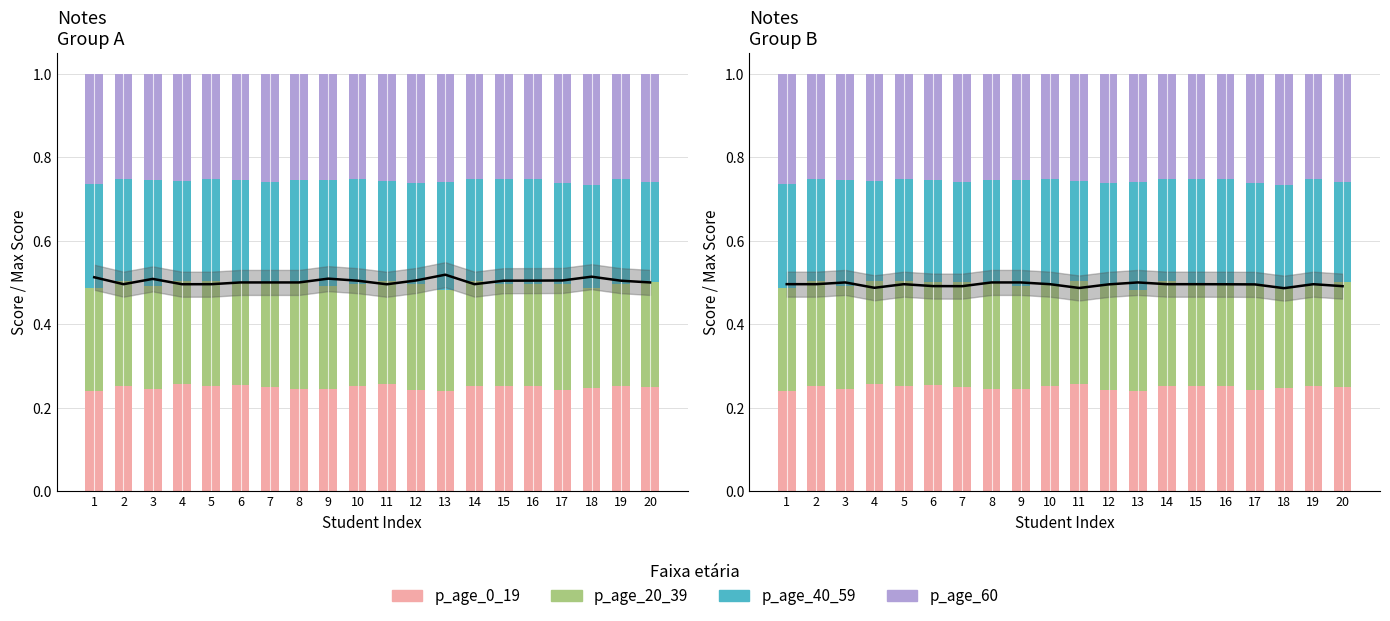

What value does the p_age_40_59 series have at 5?

0.2